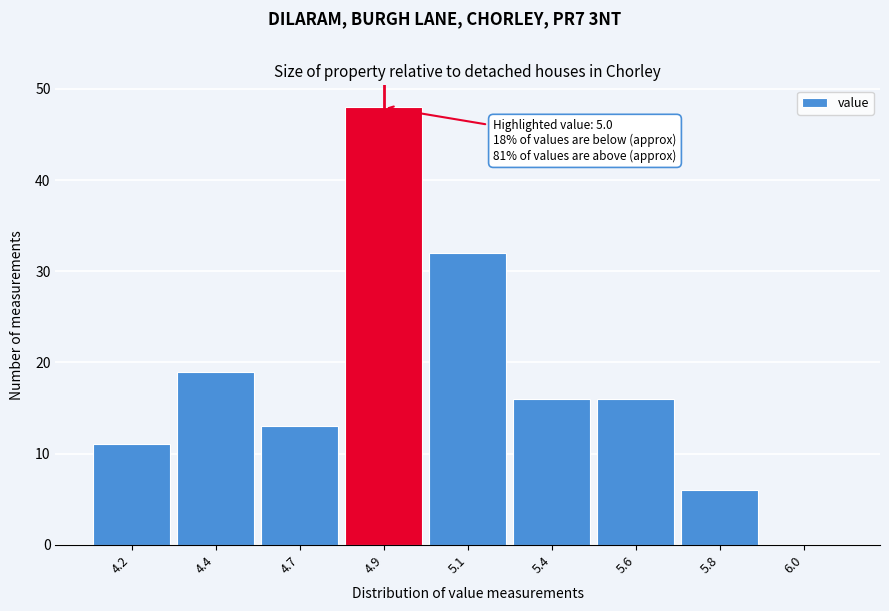

Reading left to right, what are all the values shown in this chart?

4.2=11	4.4=19	4.7=13	4.9=48	5.1=32	5.4=16	5.6=16	5.8=6	6.0=0